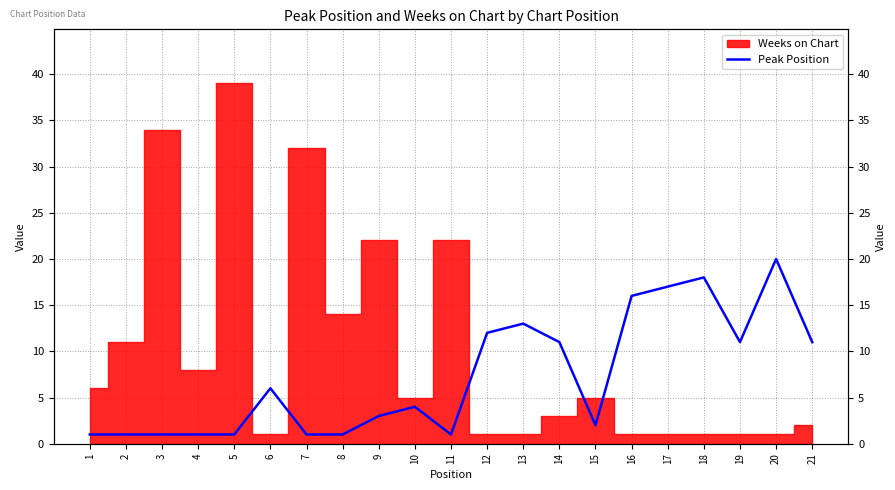

True or false: the data shows 21 at 13.

False